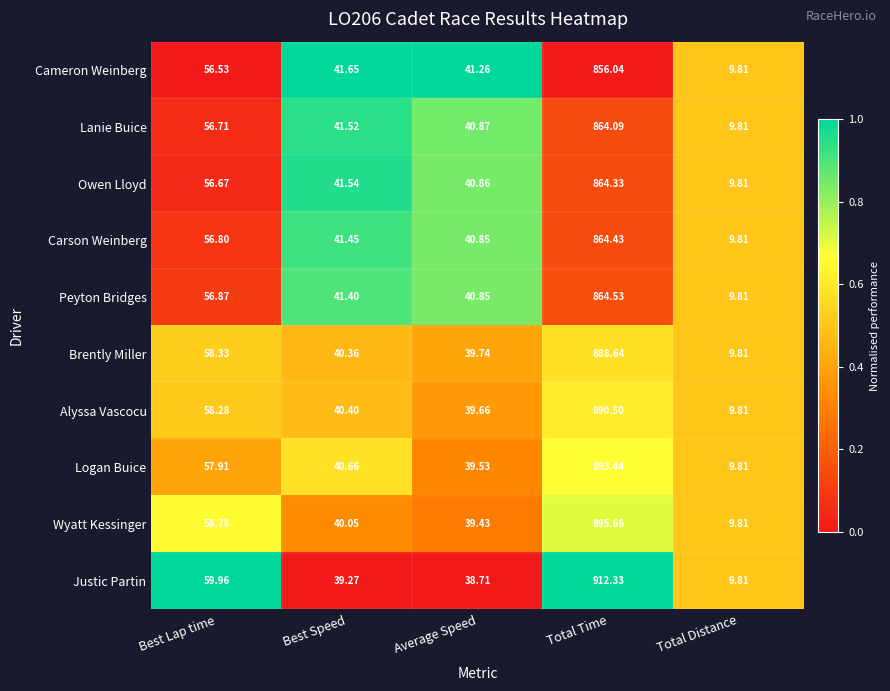

Is the value of Peyton Bridges at Best Speed greater than the value of Owen Lloyd at Best Lap time?

No